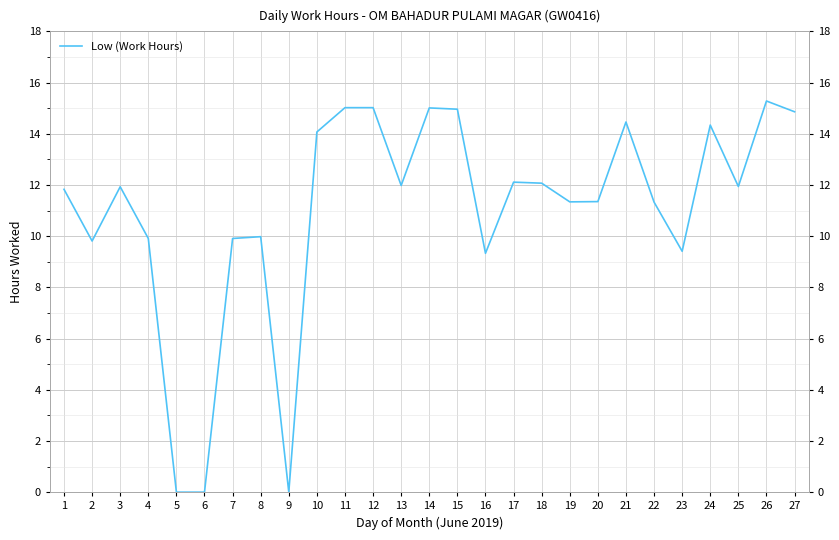

How many values are above zero?

24